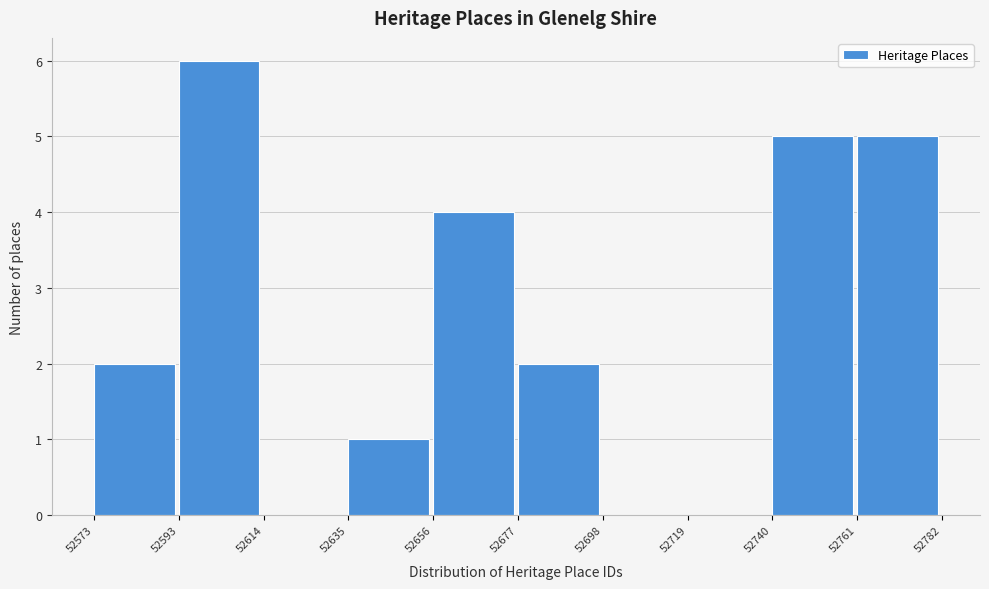

Reading left to right, transcribe this chart: for each bar, give the range it covers on the x-axis and its height. The values are not printed on the chart, so give them approximately, as read against the axis.

52573 to 52593: 2
52593 to 52614: 6
52614 to 52635: 0
52635 to 52656: 1
52656 to 52677: 4
52677 to 52698: 2
52698 to 52719: 0
52719 to 52740: 0
52740 to 52761: 5
52761 to 52782: 5